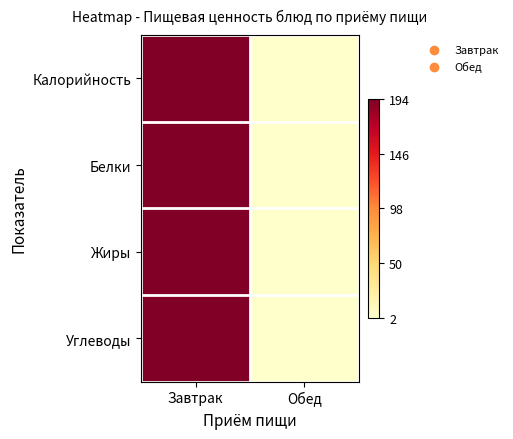

Reading right to left, extract all data points from this chart.

Калорийность: Обед=0	Завтрак=1
Белки: Обед=0	Завтрак=1
Жиры: Обед=0	Завтрак=1
Углеводы: Обед=0	Завтрак=1